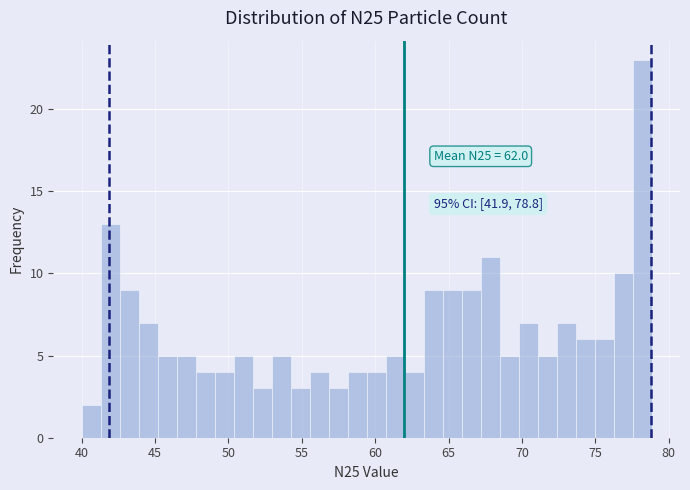

Around what value on the x-axis is the tallest bar? Give the approximate position of its centre, as read against the axis.

78.0